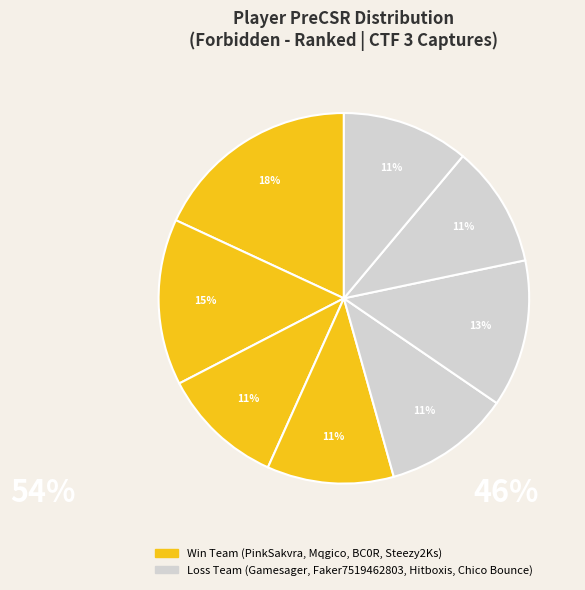

How many segments does this pie chart have?

8